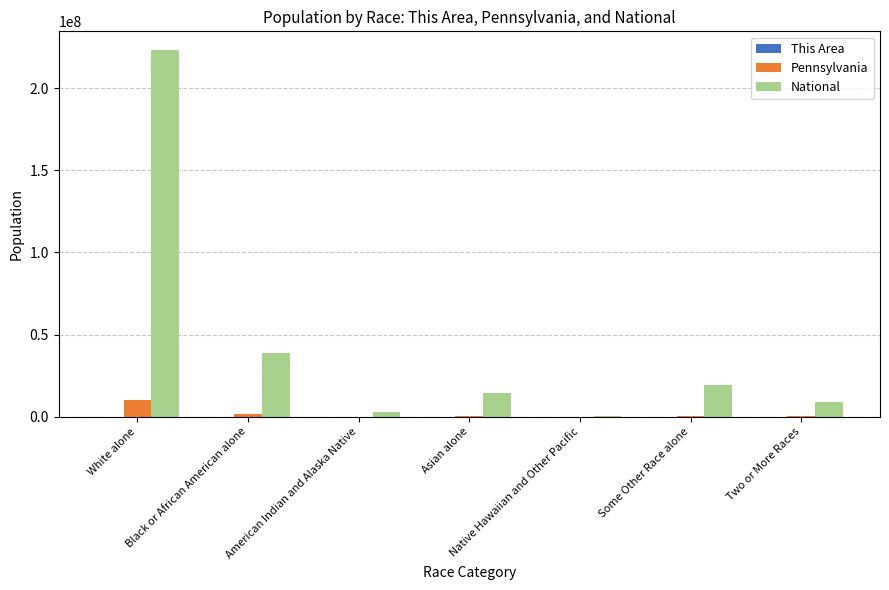

The National series shows 38929319 at Black or African American alone. True or false?

True